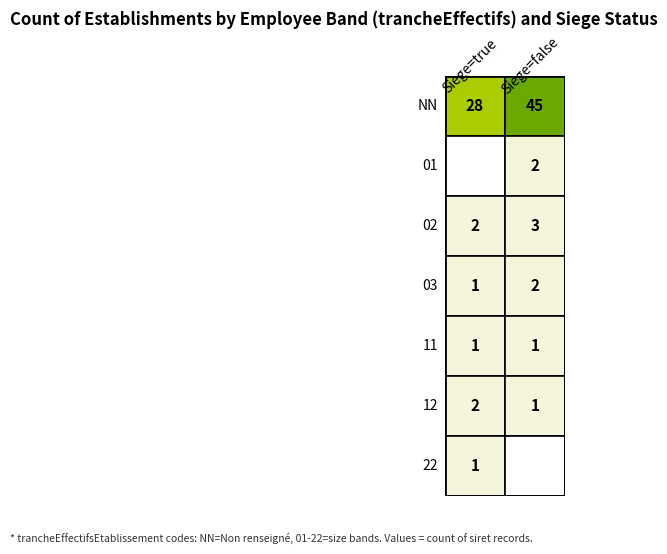

What is the difference between the 22 values at true and false?

1